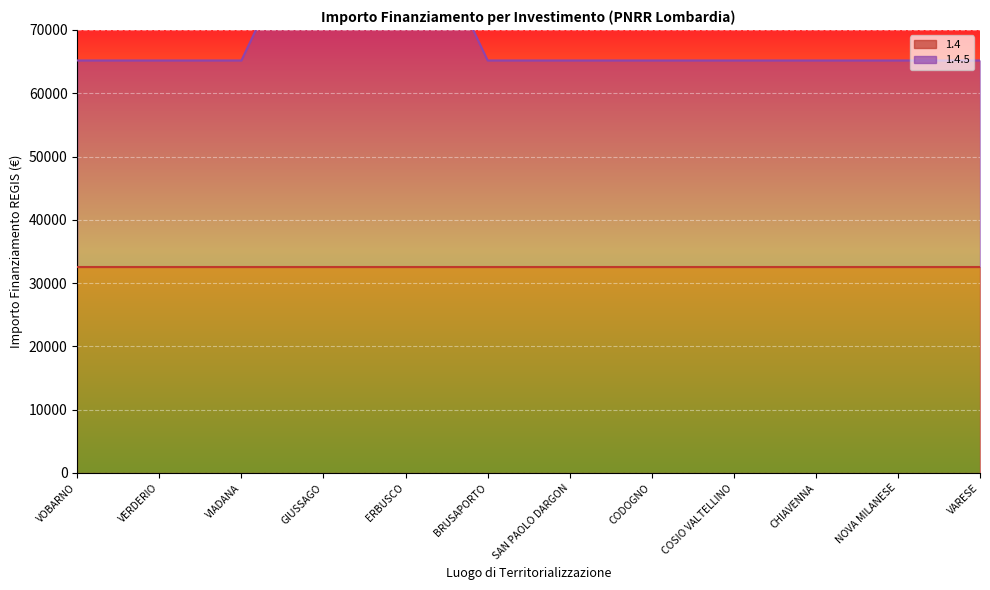

The value at COSIO VALTELLINO is 90927. True or false?

False